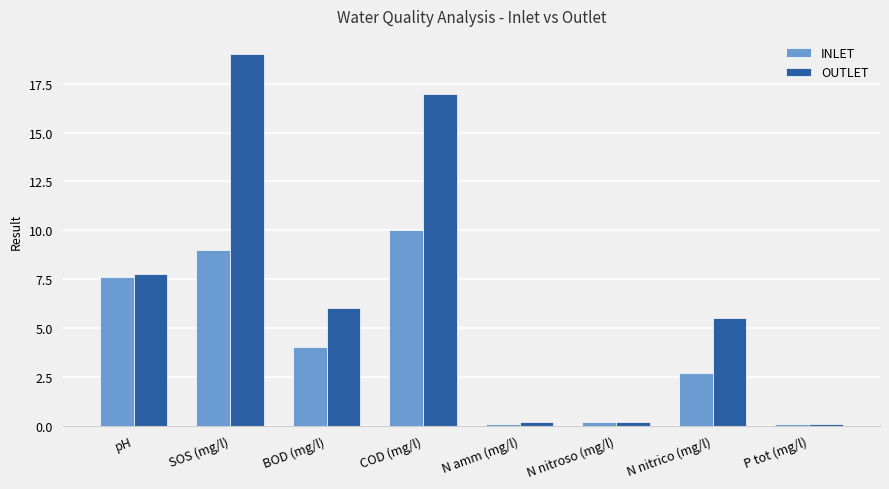

What are all the series names shown in the legend?

INLET, OUTLET